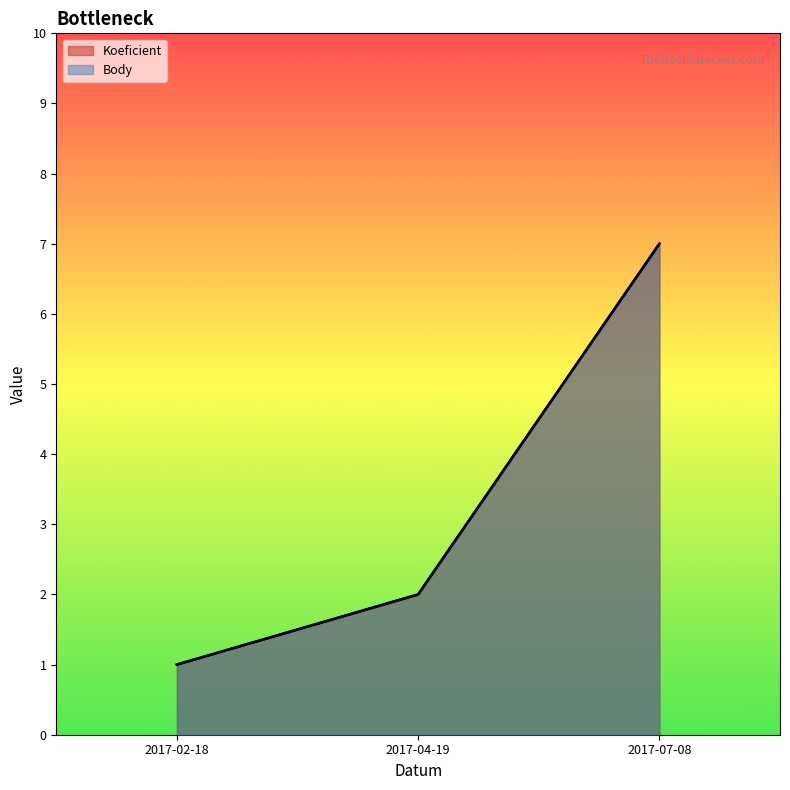

Count the Koeficient values in the range 1 to 7.

3